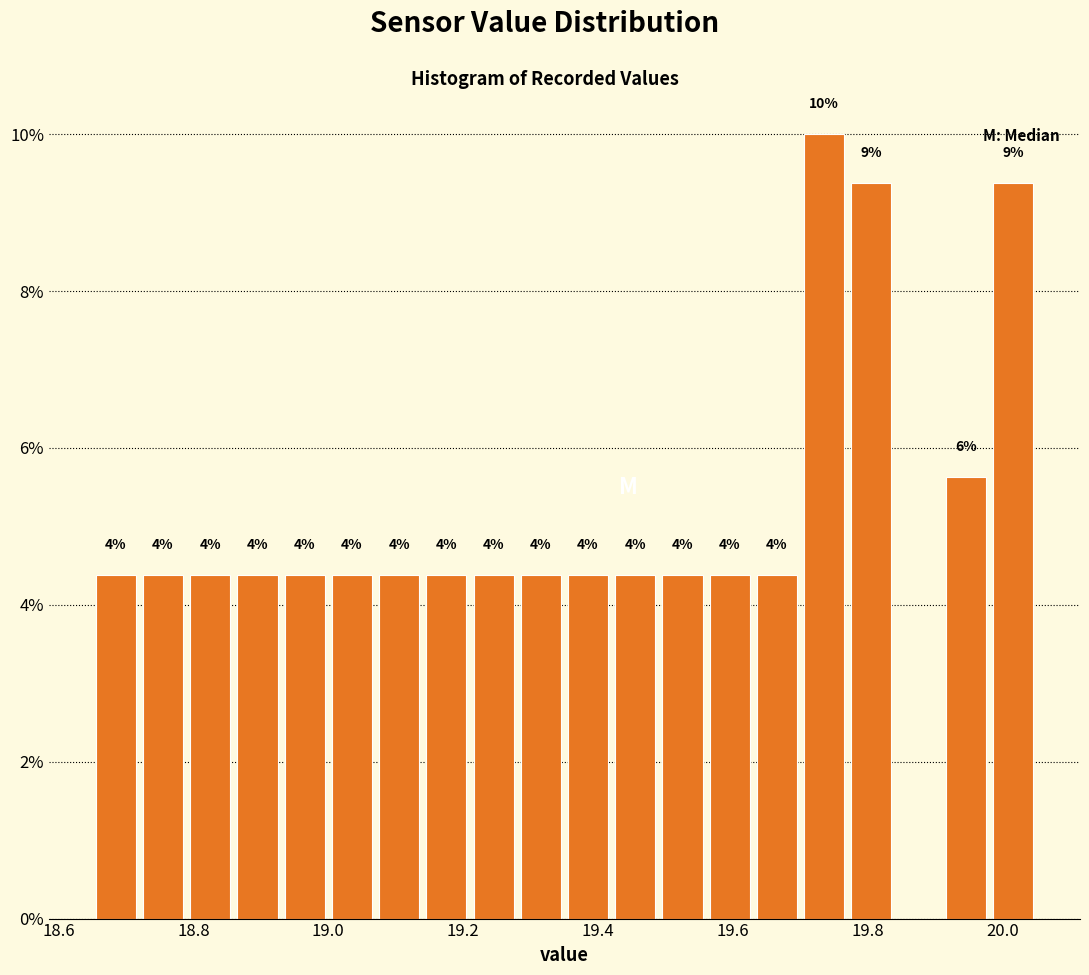

Around what value on the x-axis is the tallest bar? Give the approximate position of its centre, as read against the axis.

19.74